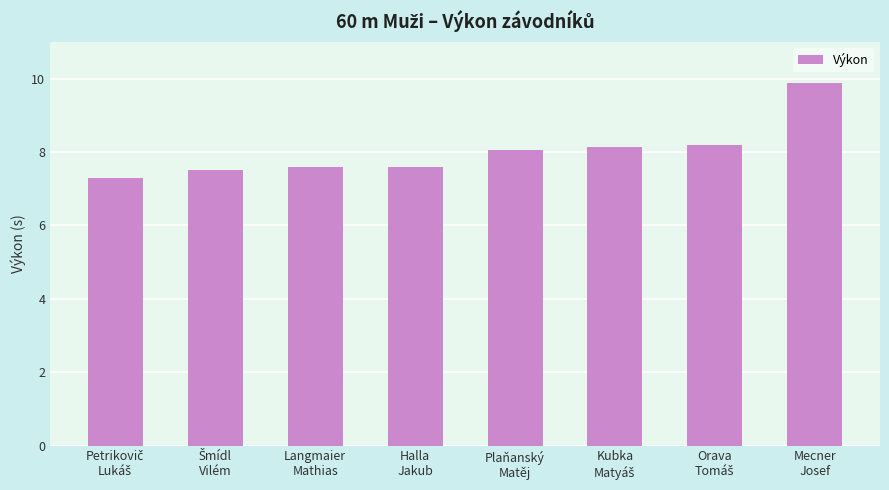

What is the difference between the second highest and second lowest values?

0.7